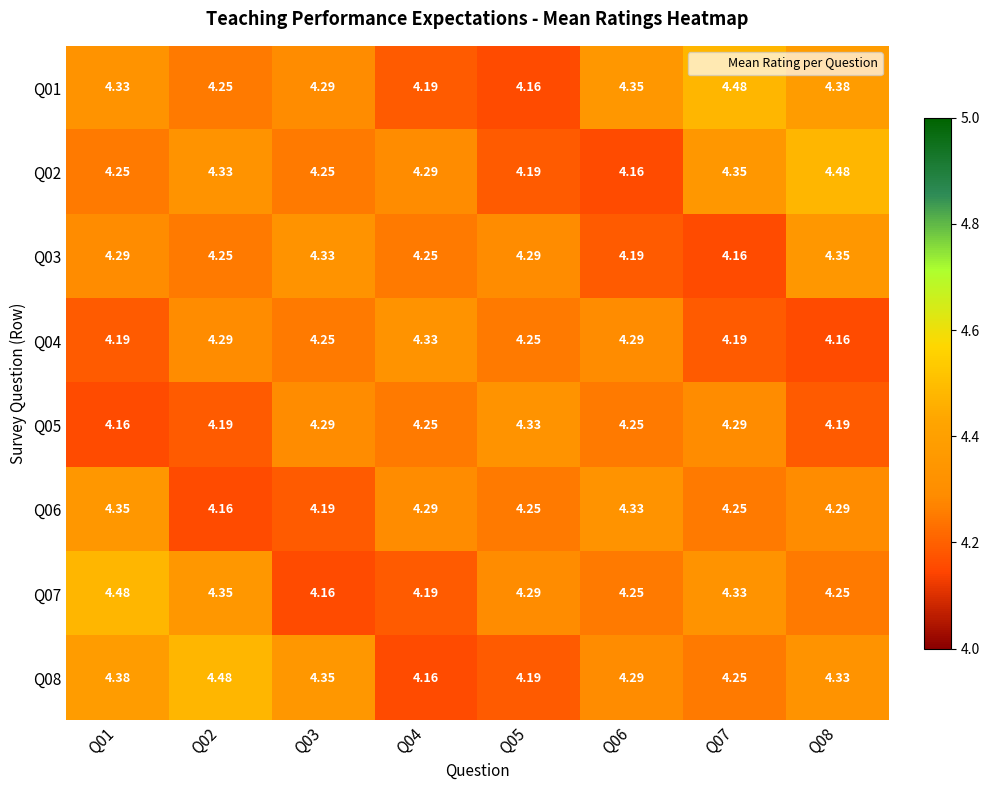

What is the maximum value shown in the chart?

4.5